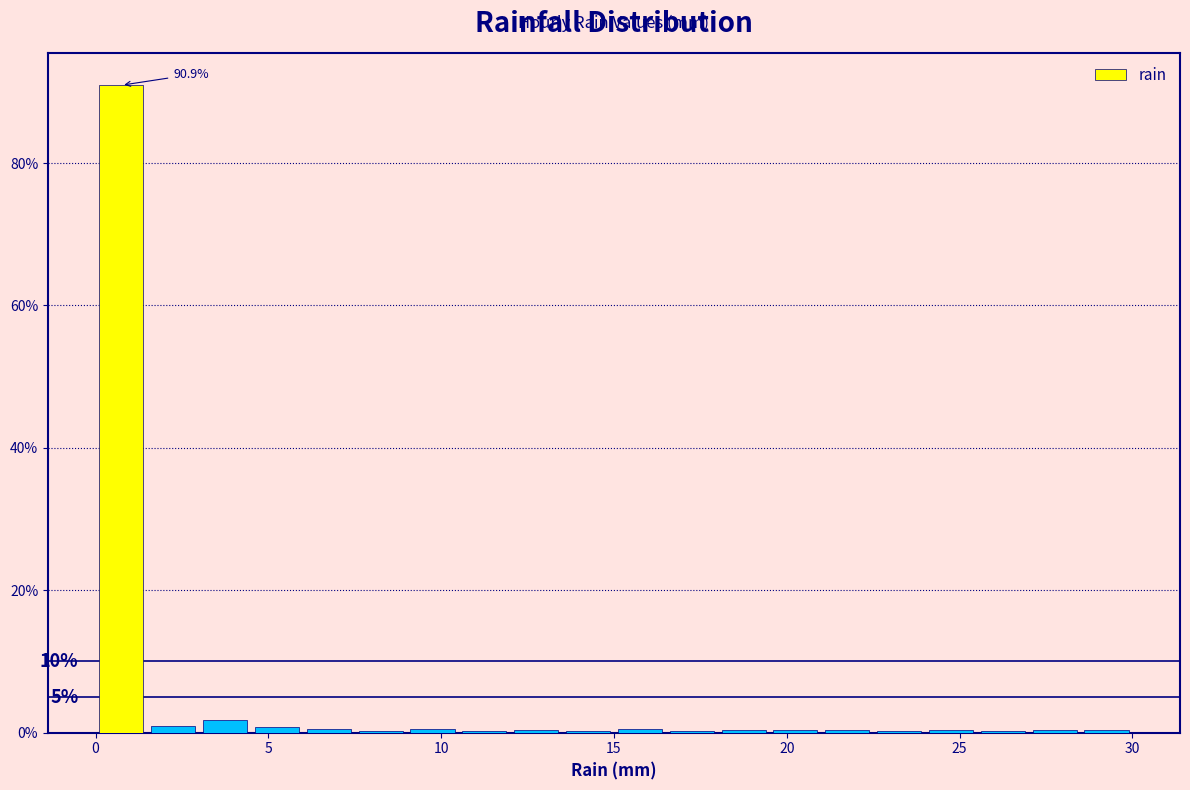

Read against the x-axis, roughly where is the centre of the tallest bar?

1.0